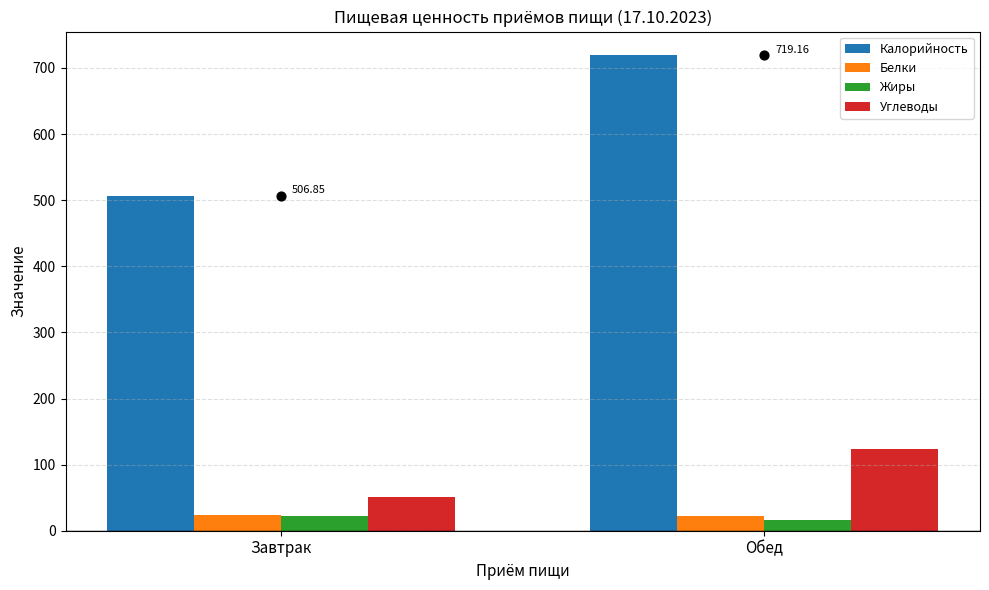

At how many categories does at least one series exceed 205?

2